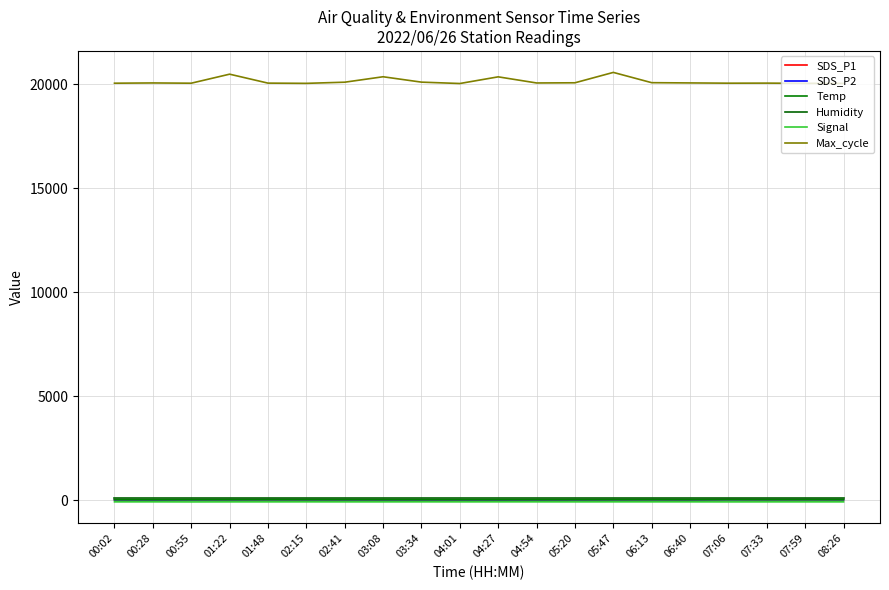

At which category is the sum across all series the highest?

05:47